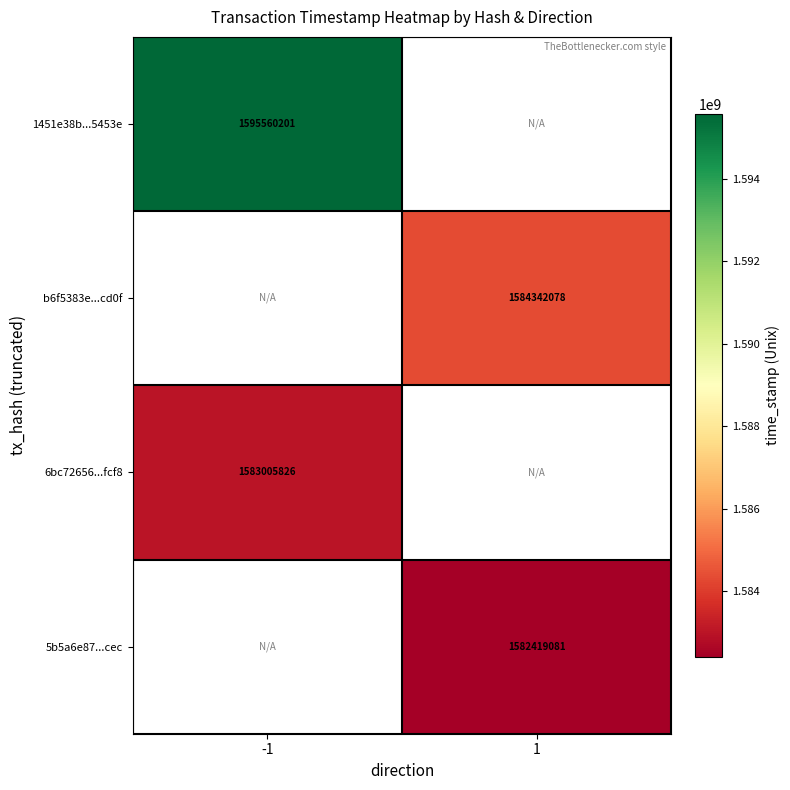

Is it true that 1451e38b...5453e equals 1595560201 at -1?

True